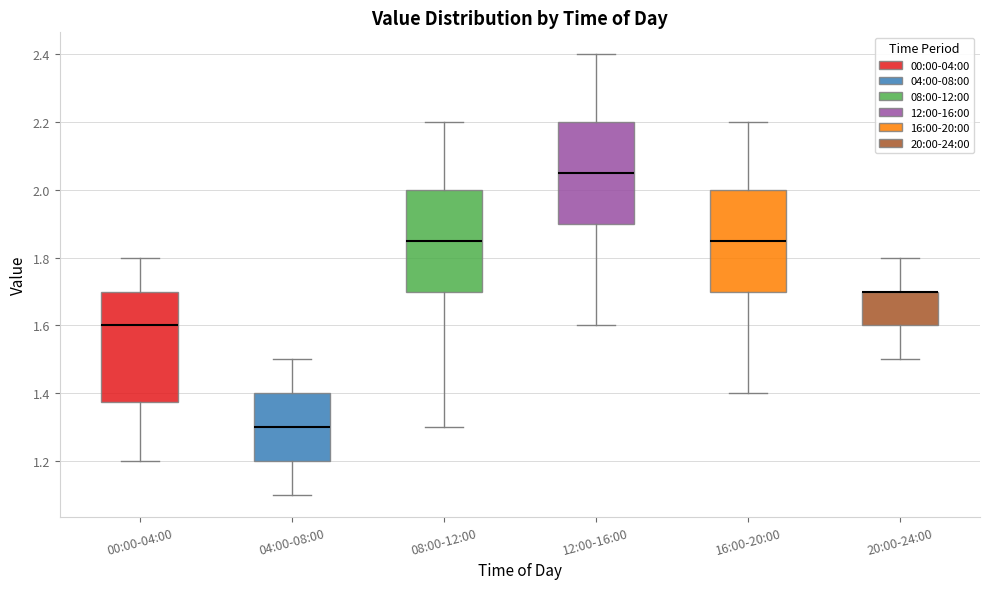

Where does the median line of the box for 12:00-16:00 sit on the y-axis? The values are not printed on the chart, so give them approximately, as read against the axis.

2.06